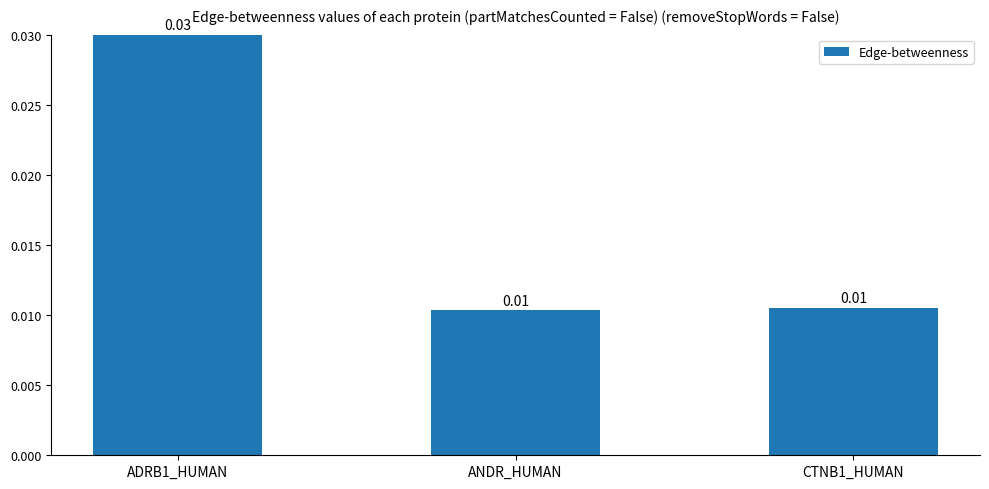

How many series are shown in this chart?

1